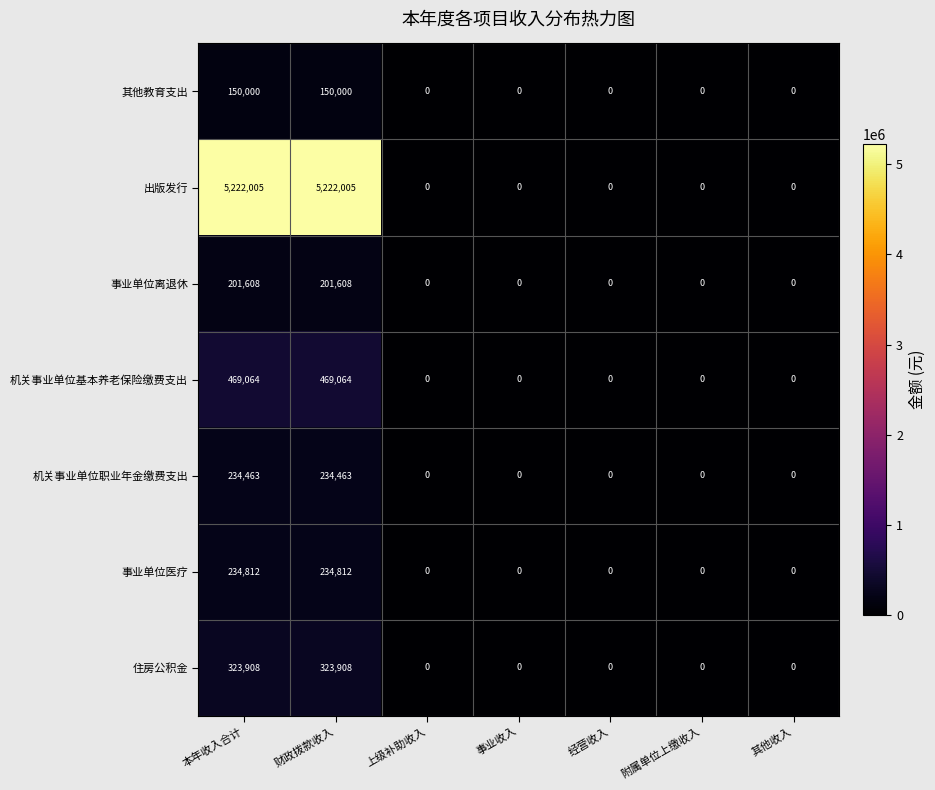

What is the greatest value displayed?

5222005